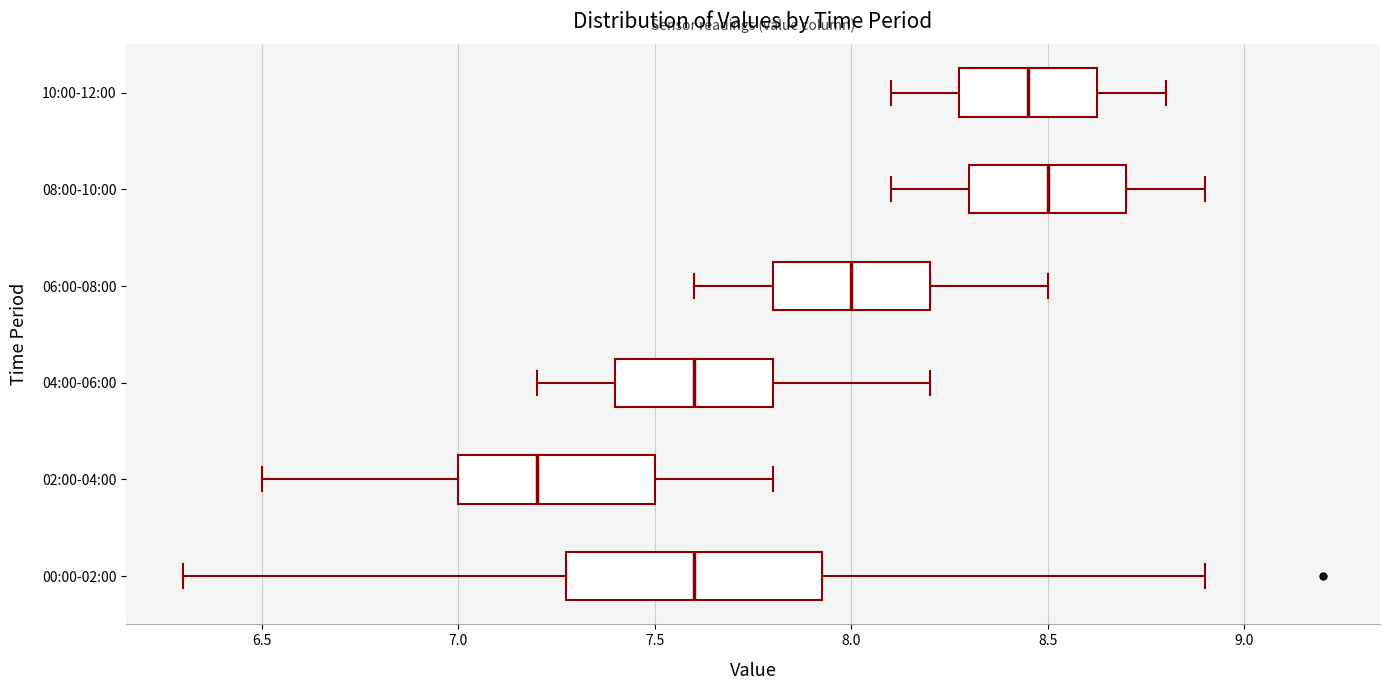

Comparing the boxes themselves (not the whiskers), which one is the widest?

00:00-02:00